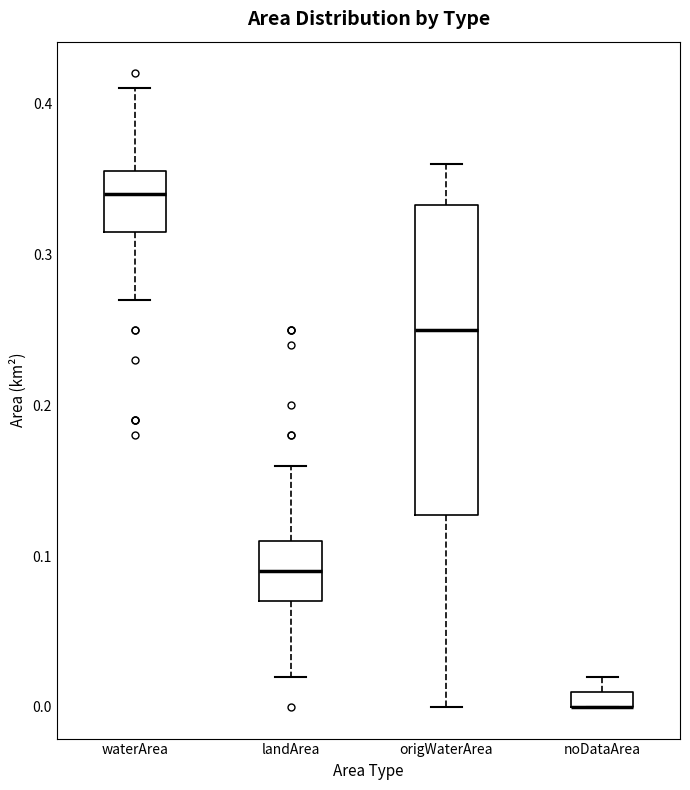

Where does the lower whisker of the box for landArea end on the y-axis? The values are not printed on the chart, so give them approximately, as read against the axis.

0.02